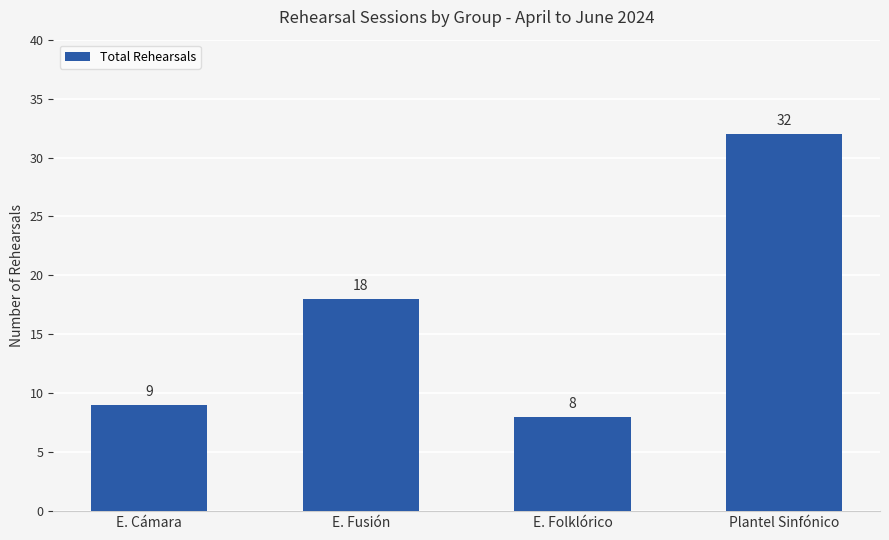

At which label is the value closest to 20?

E. Fusión